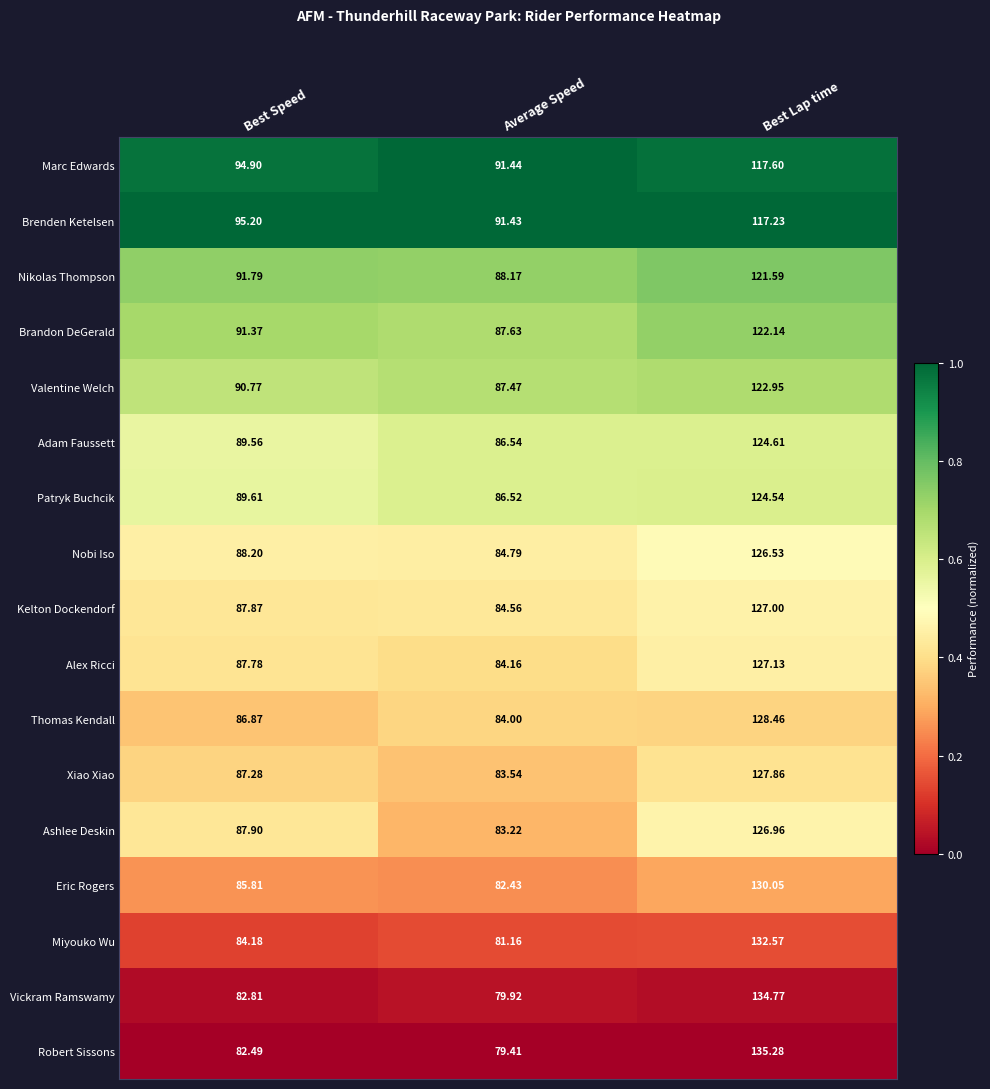

How many distinct data groups are displayed?

17